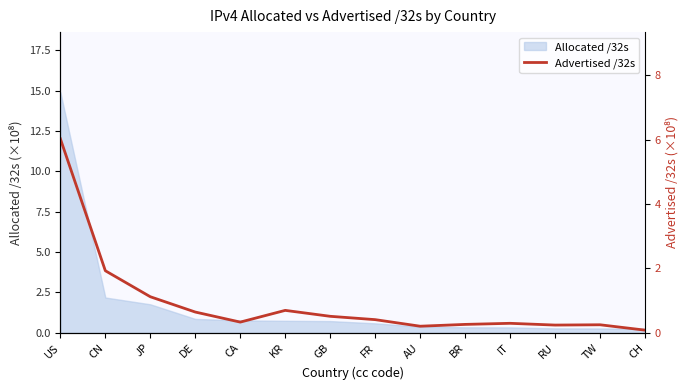

At which label does Allocated /32s reach its peak?

US